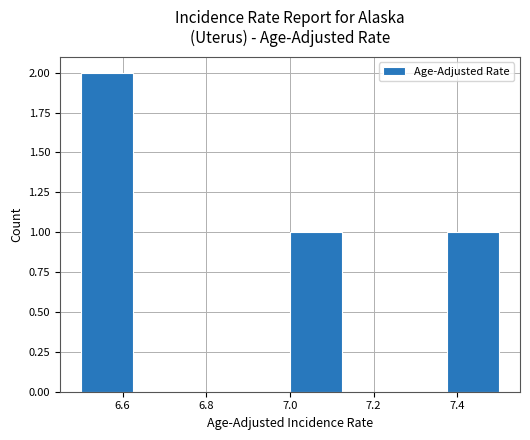

Over which range of the x-axis is the bar tallest?

6.500 to 6.625